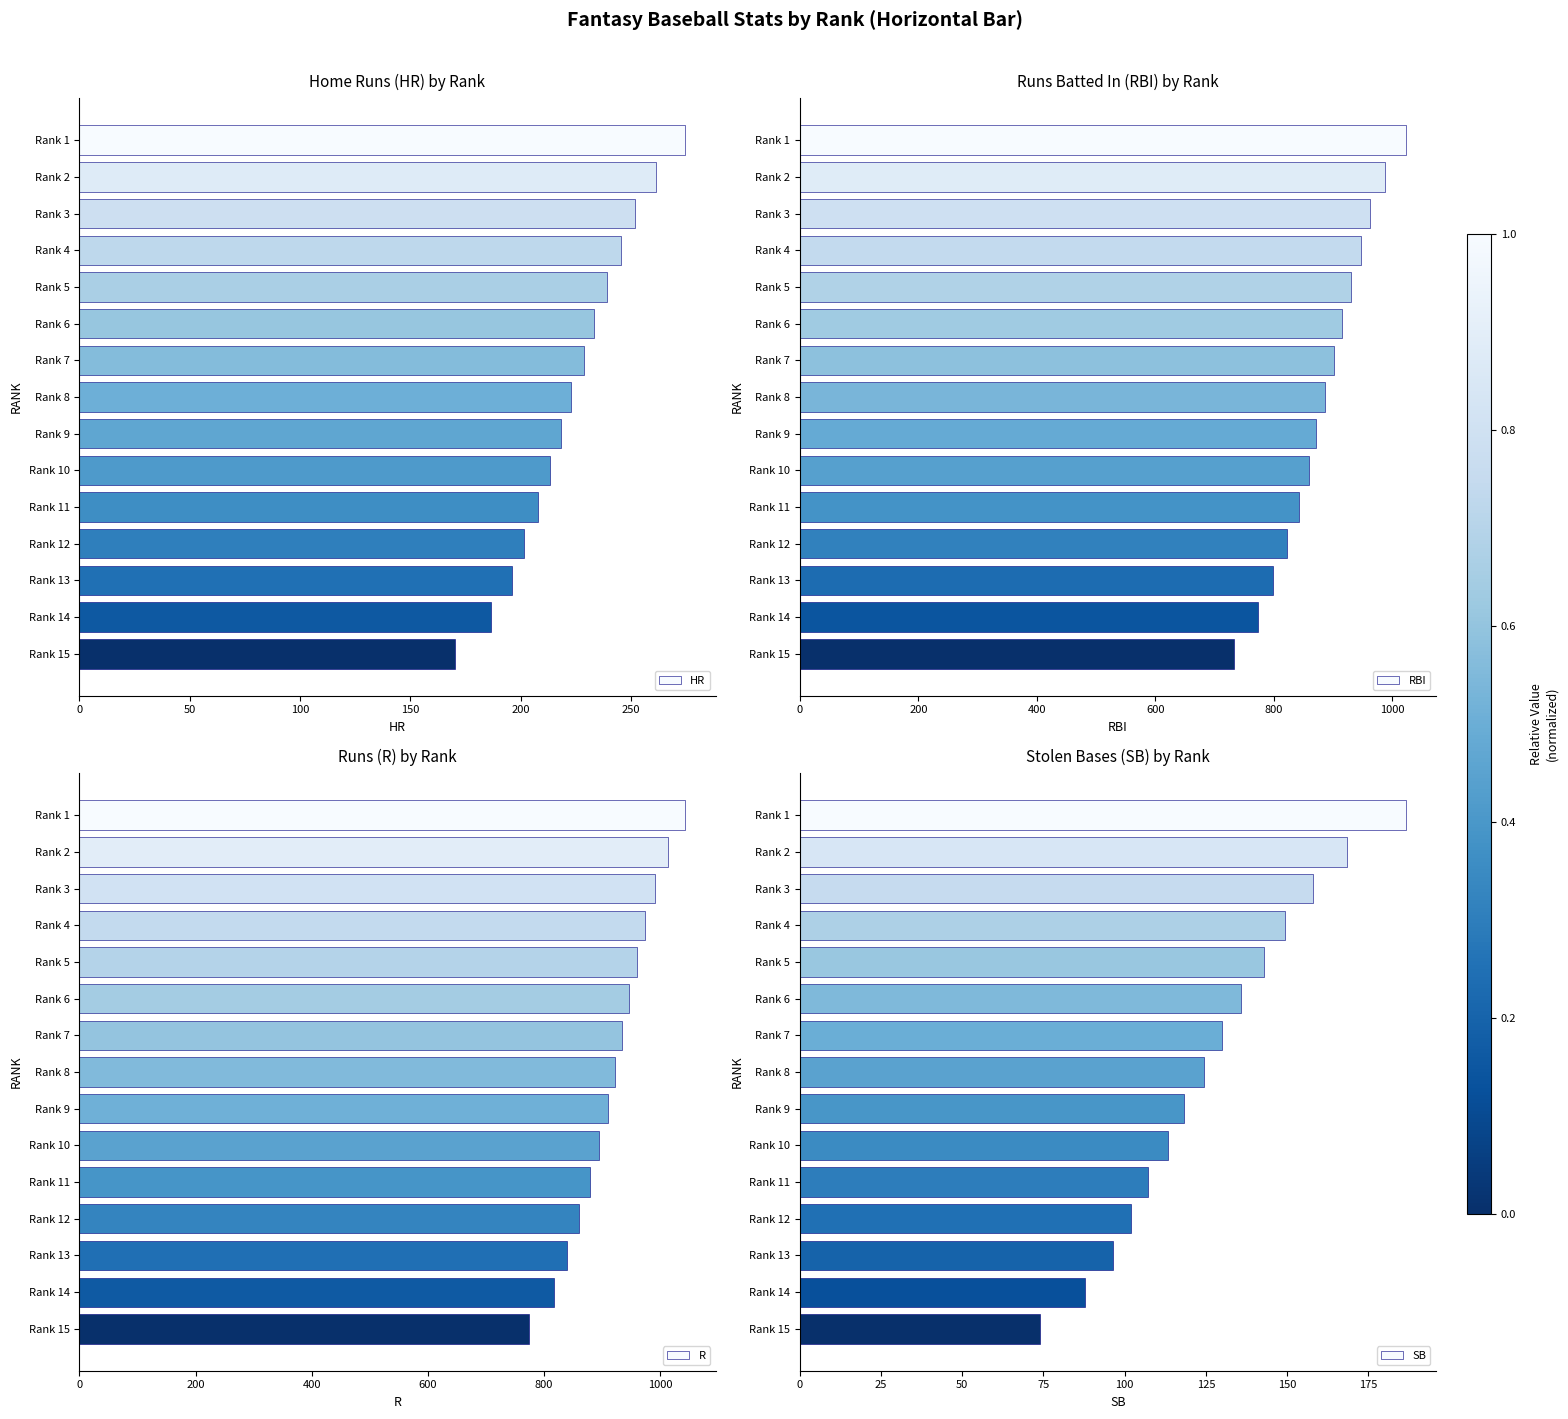

The value of HR at Rank 15 is 225.7. True or false?

False